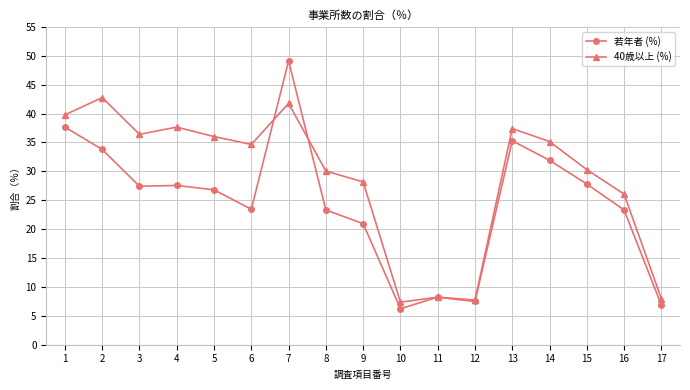

After their last crossing, which series has the higher values: 若年者 (%) or 40歳以上 (%)?

40歳以上 (%)